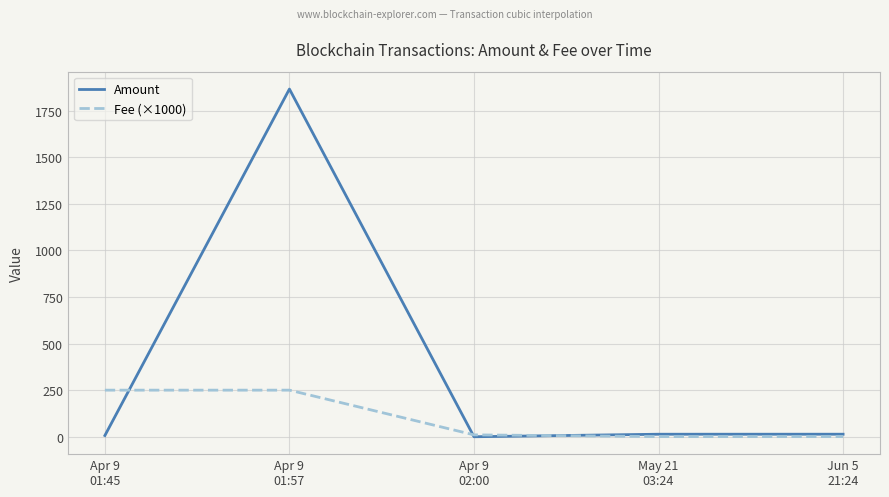

List the series in order of their overall mean, highest first.

Amount, Fee (×1000)